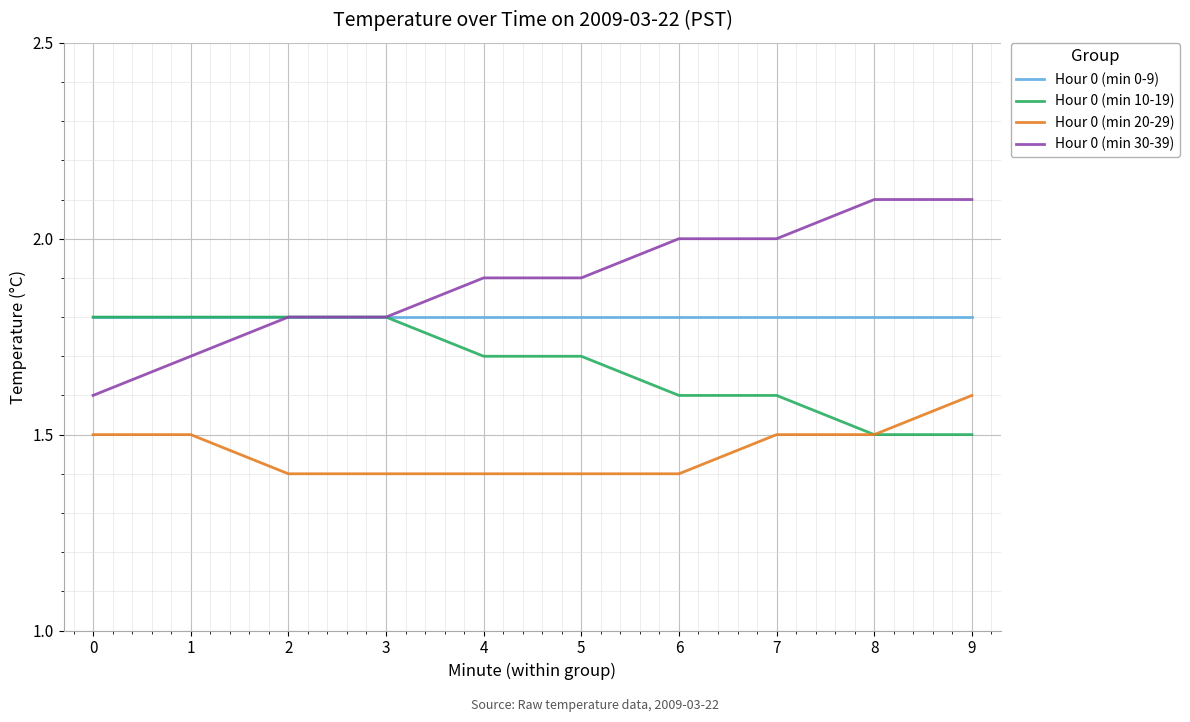

Reading left to right, what are all the values shown in this chart?

Hour 0 (min 0-9): 1.8	1.8	1.8	1.8	1.8	1.8	1.8	1.8	1.8	1.8
Hour 0 (min 10-19): 1.8	1.8	1.8	1.8	1.7	1.7	1.6	1.6	1.5	1.5
Hour 0 (min 20-29): 1.5	1.5	1.4	1.4	1.4	1.4	1.4	1.5	1.5	1.6
Hour 0 (min 30-39): 1.6	1.7	1.8	1.8	1.9	1.9	2.0	2.0	2.1	2.1